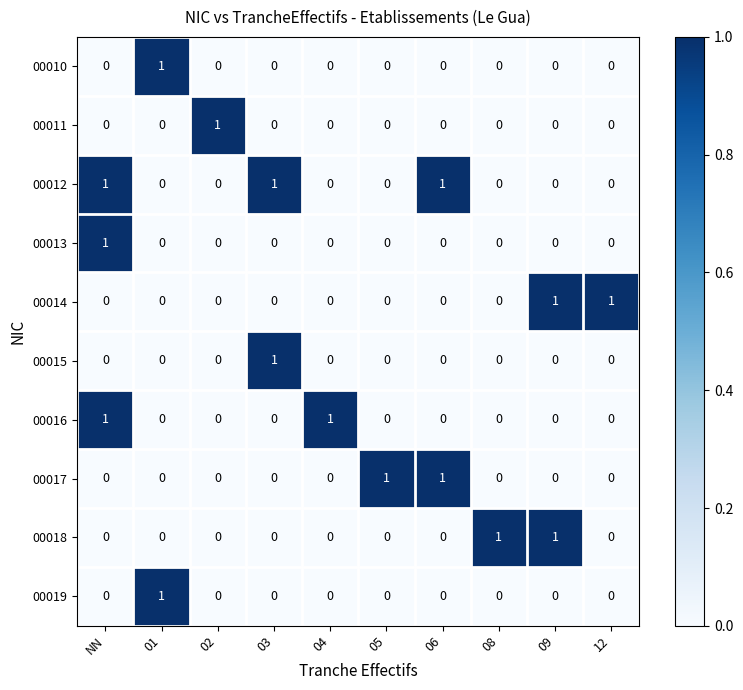

At which category is the sum across all series the highest?

NN